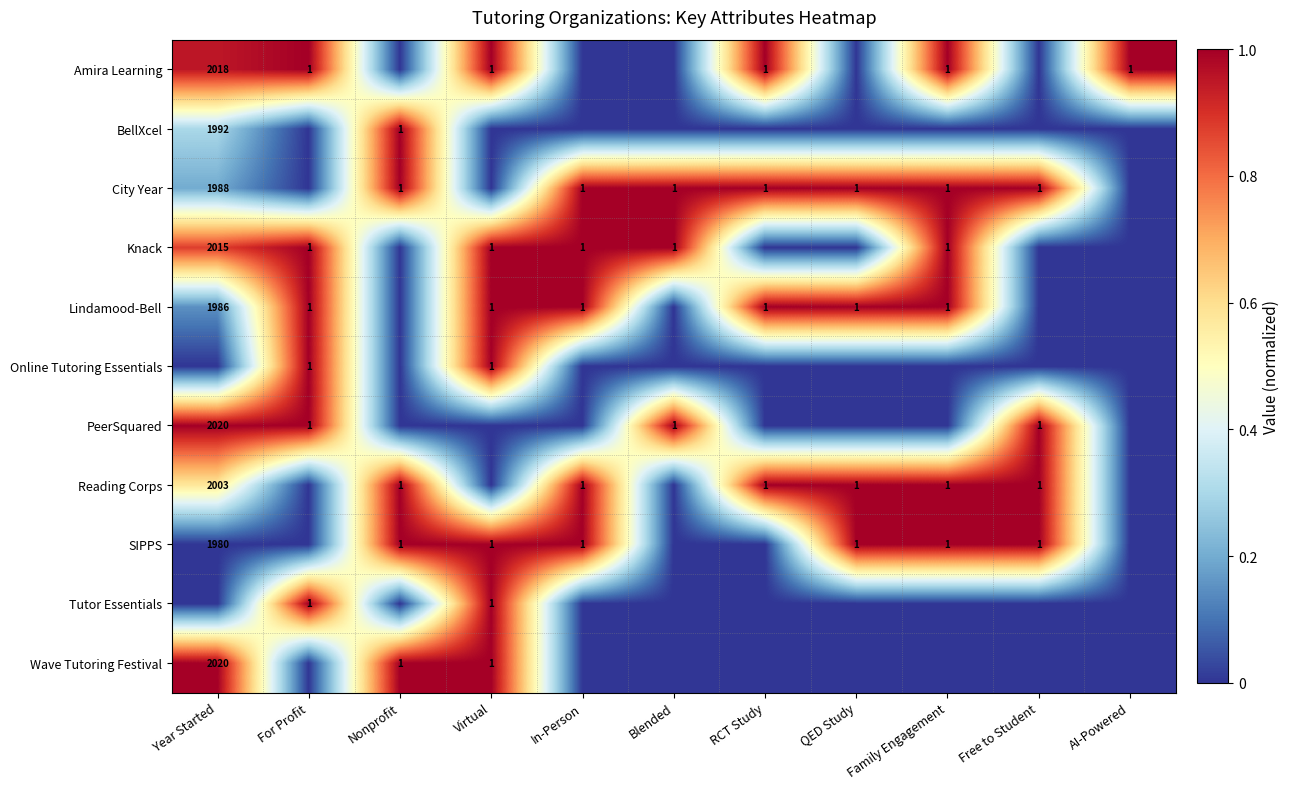

Is it true that Lindamood-Bell equals 3304 at Year Started?

False